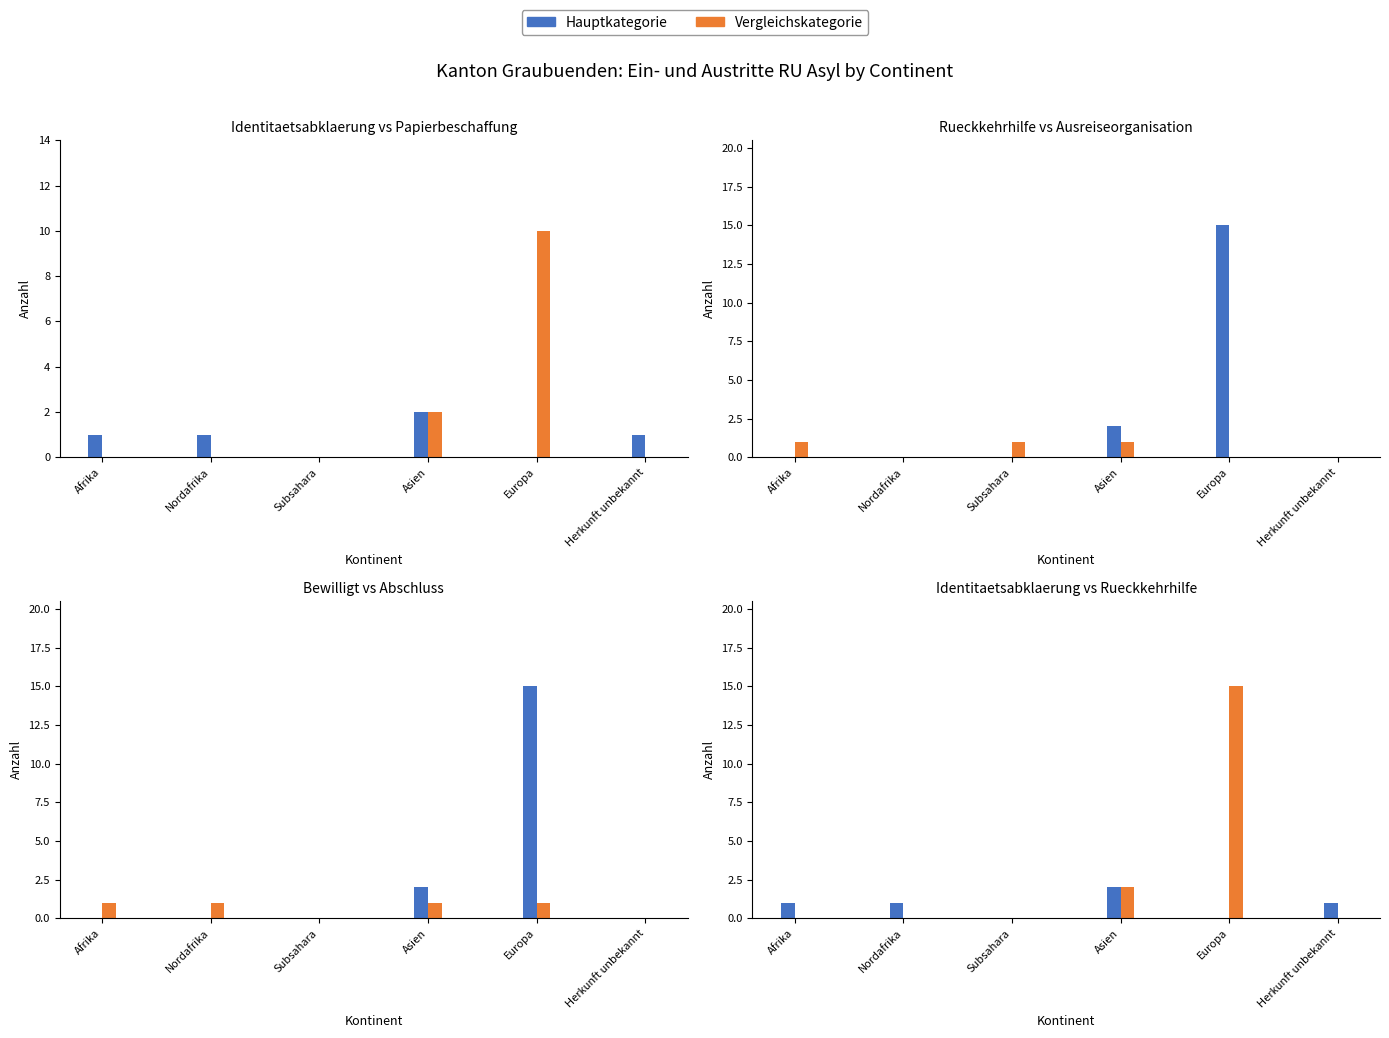

What is the average value of the Beginn Papierbeschaffung series?

2